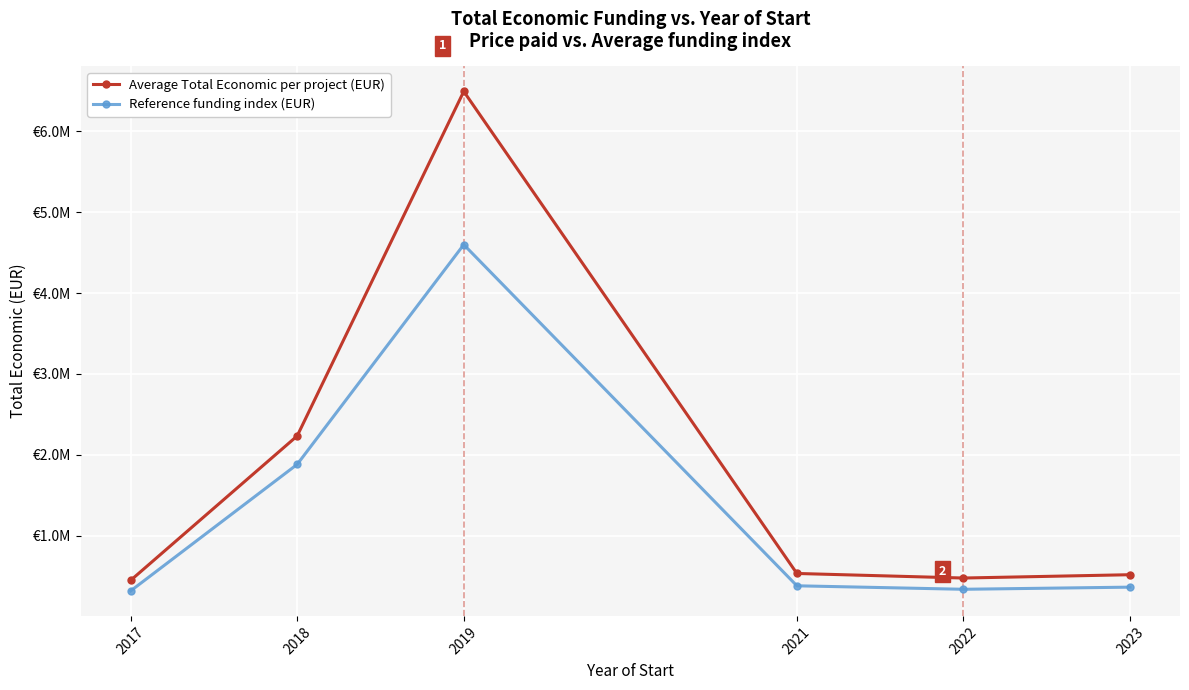

Is this an area chart (filled region under the line)?

No